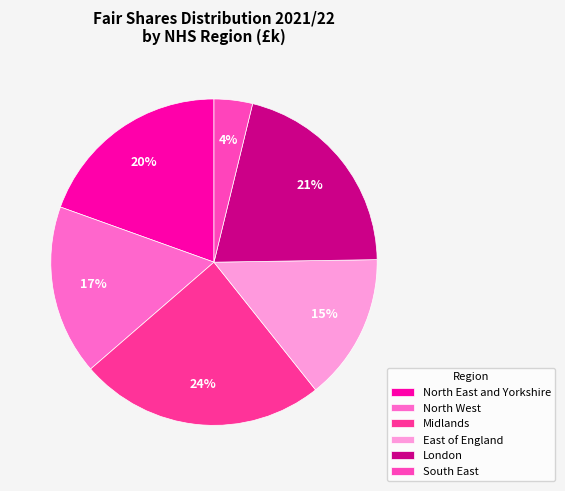

How many segments does this pie chart have?

6